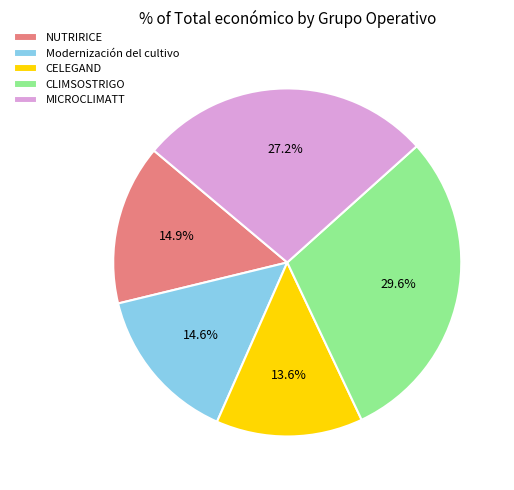

To the nearest percent, what is the combined percentage of CLIMSOSTRIGO and MICROCLIMATT?

57%